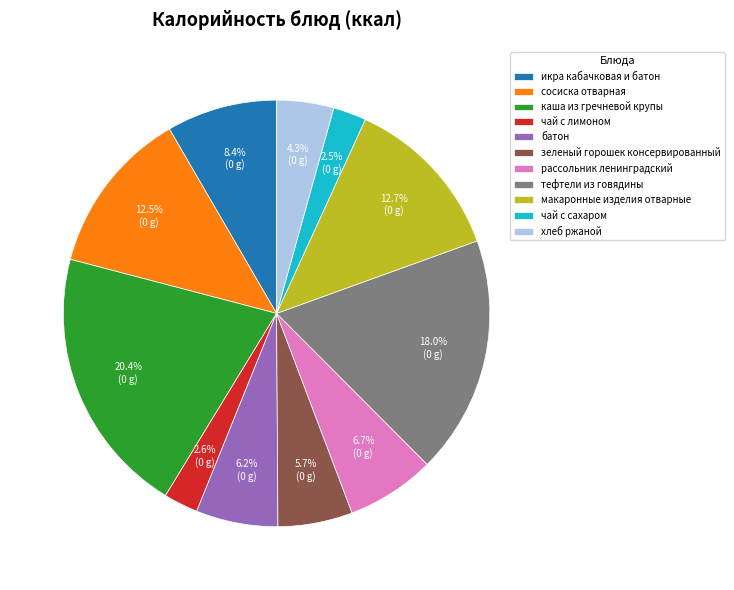

What is the ratio of the value at чай с сахаром to the value at макаронные изделия отварные?

0.2